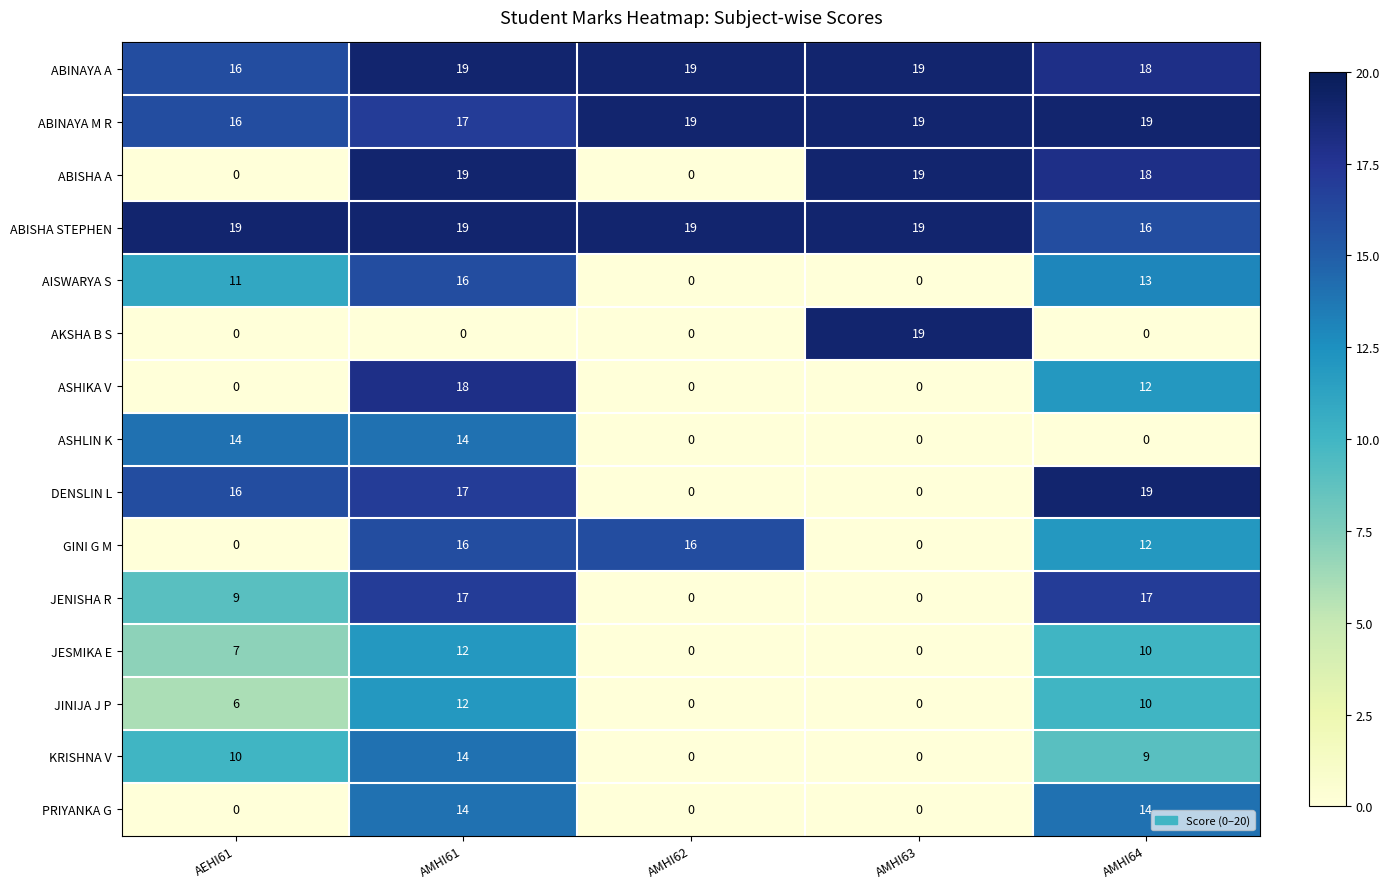

What is the average value of the ABISHA A series?

11